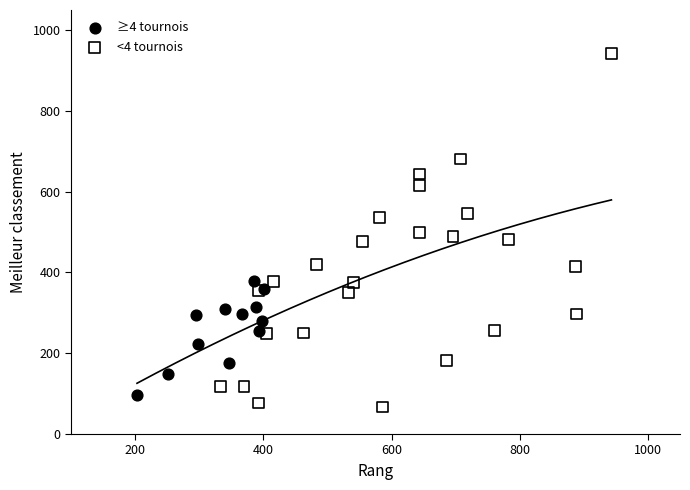

Which series reaches the maximum Y coordinate?

<4 tournois